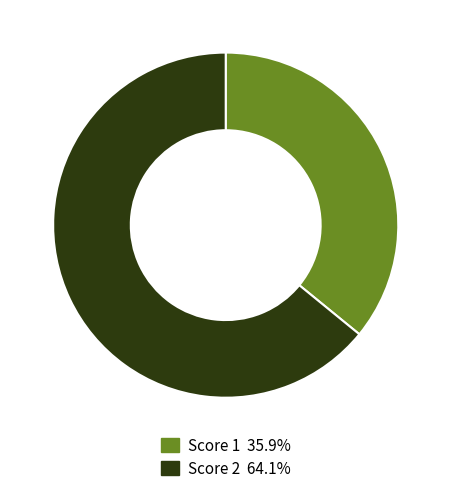

How many slices are in this pie chart?

2